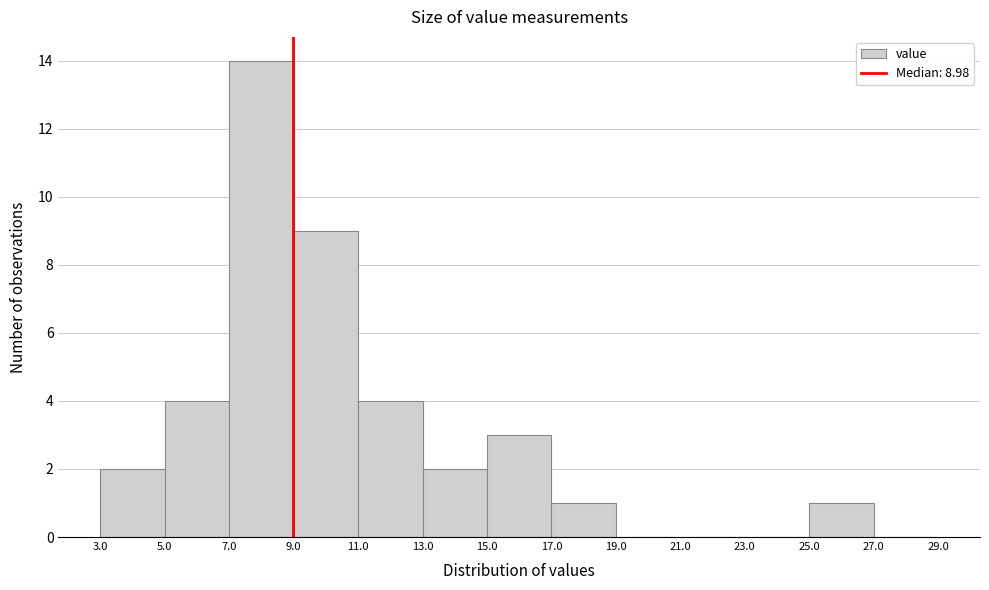

Which range on the x-axis has the tallest bar?

7.0 to 9.0